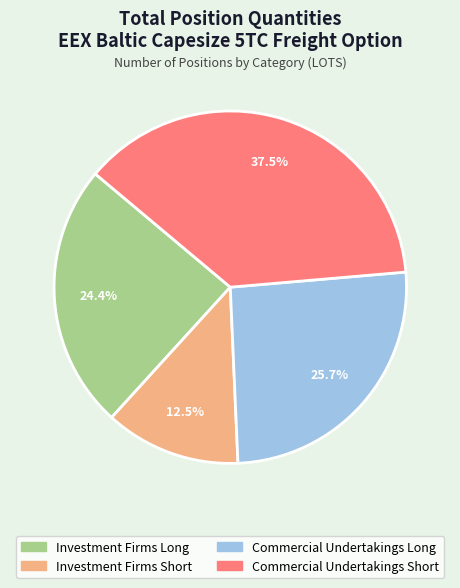

Is the sum of Investment Firms Long and Investment Firms Short greater than half?

No